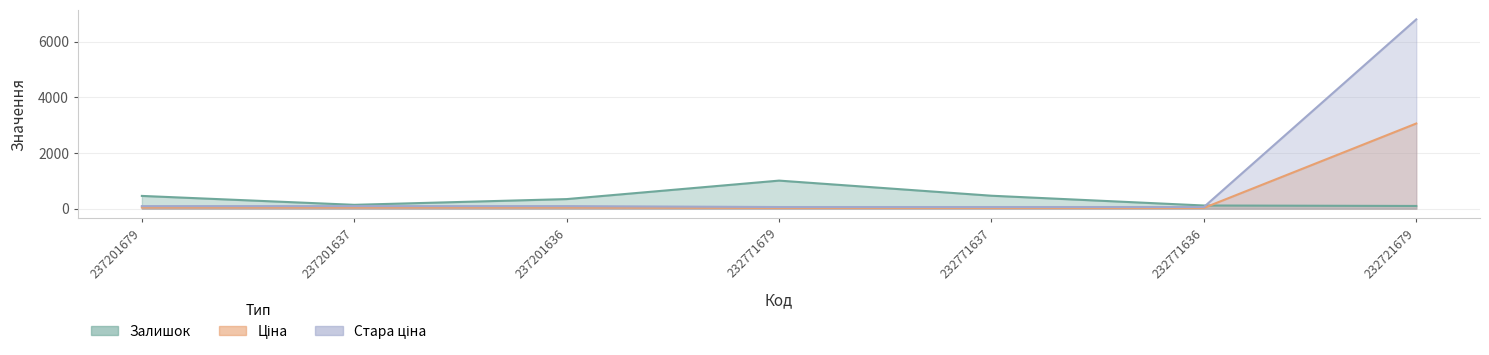

What is the total value across all series at 237201636?

476.4